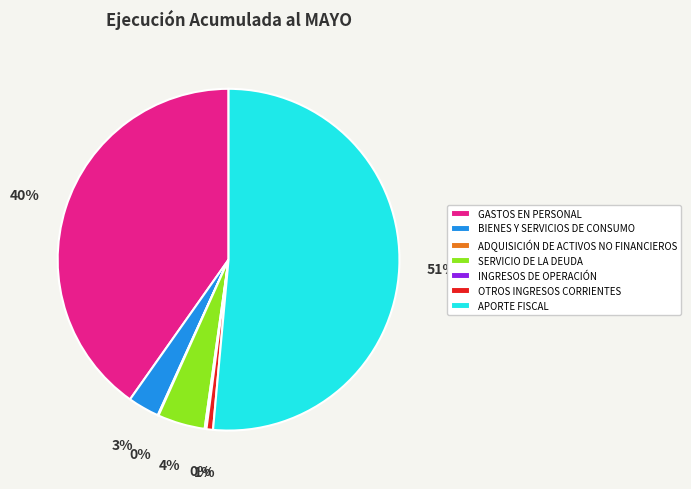

Which slice is the largest?

APORTE FISCAL